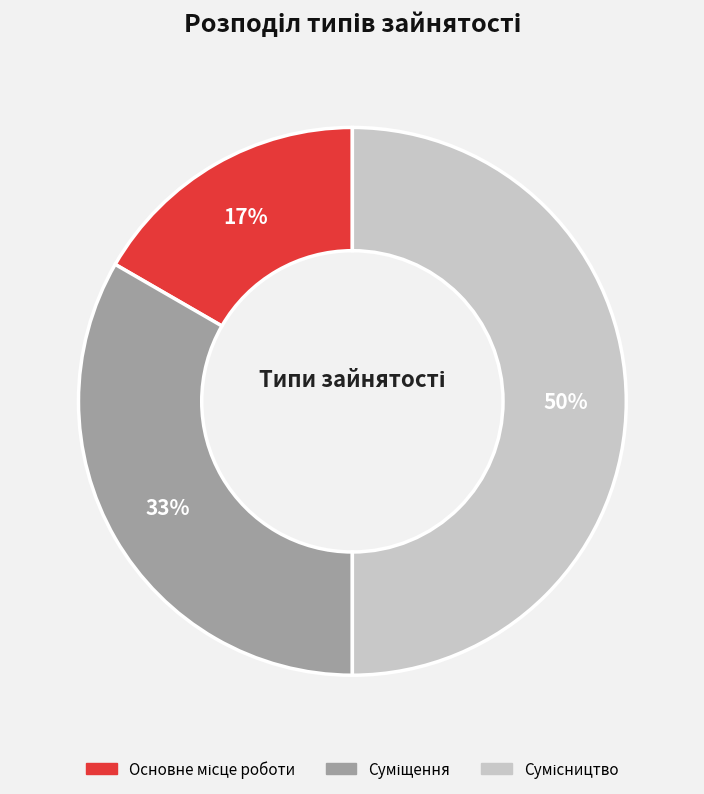

To the nearest percent, what is the average slice percentage?

33%